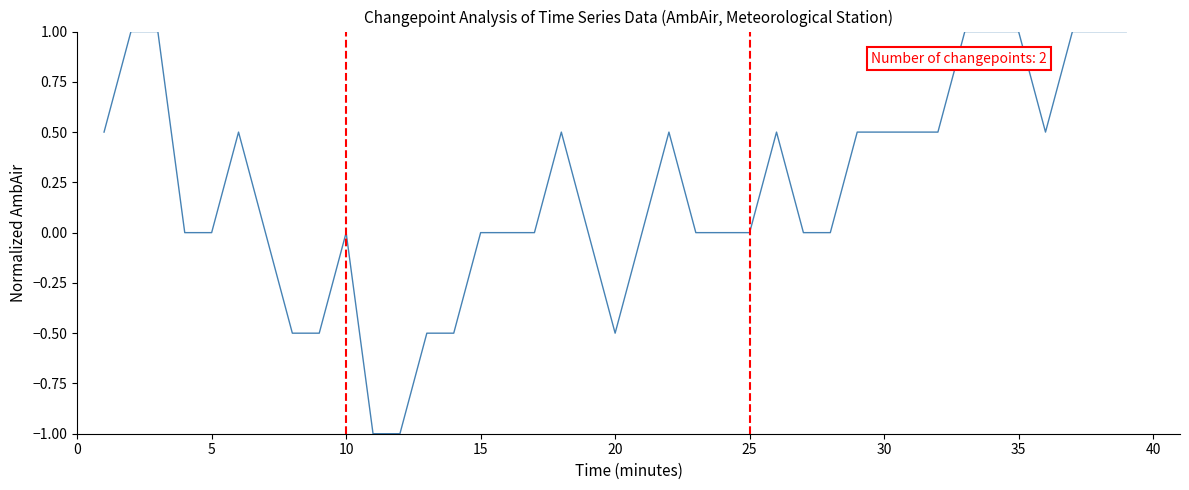

What is the smallest value displayed?

-1.0